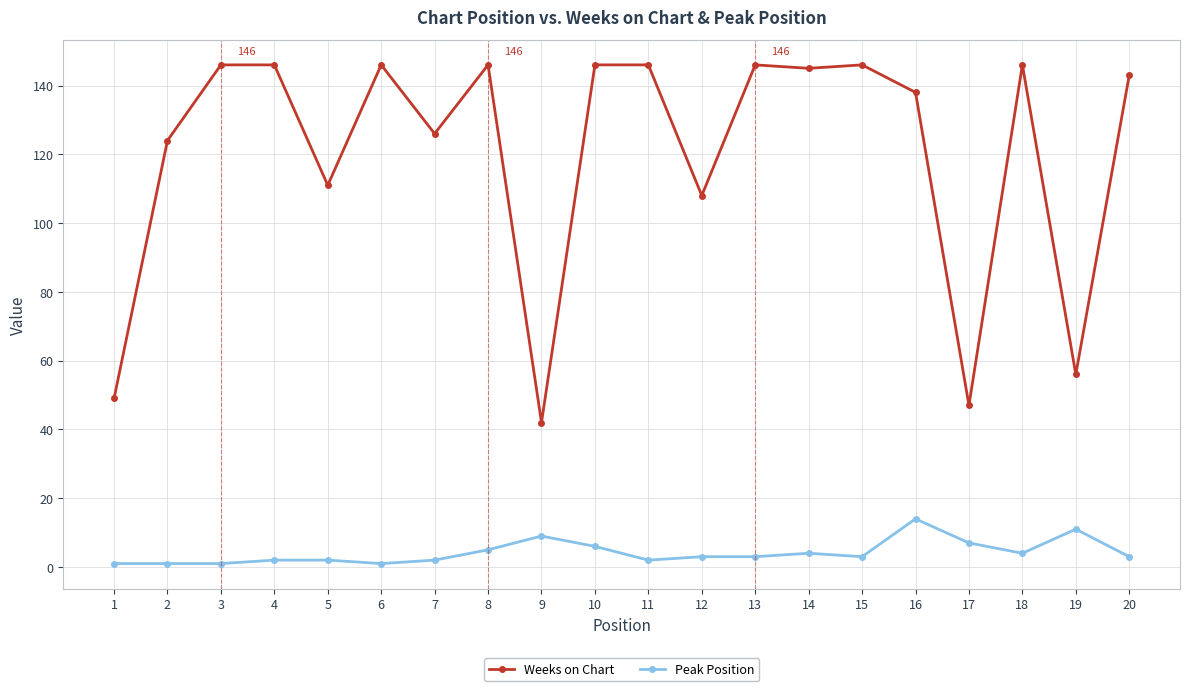

What is the difference between the highest and lowest values at 15?

143